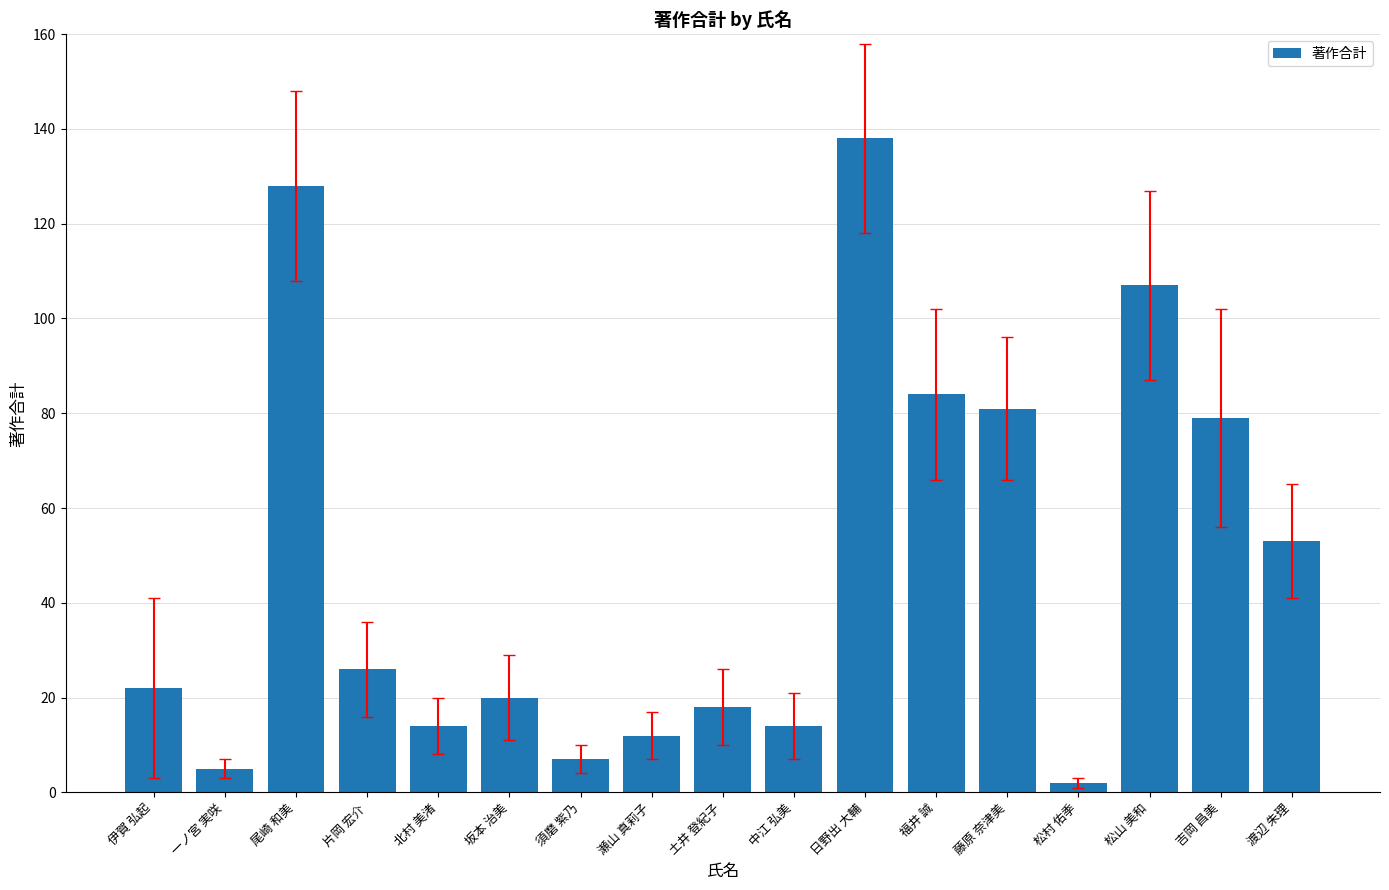

What is the difference between the second highest and minimum values?

126